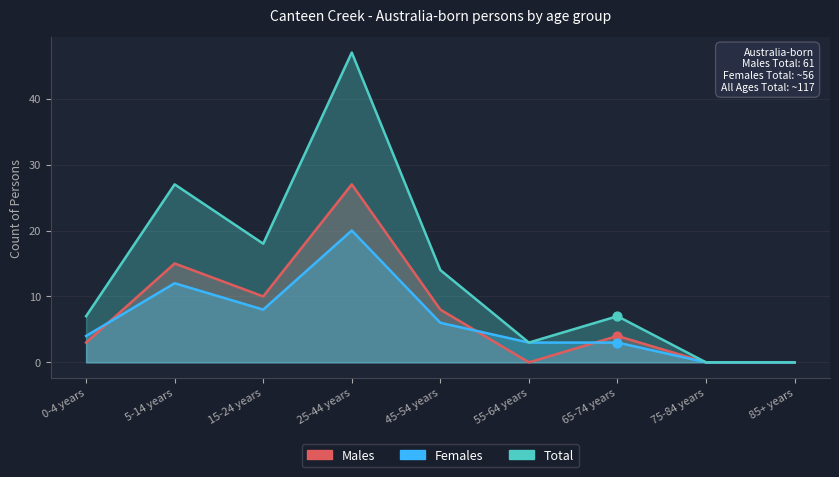

Which series reaches the maximum Y coordinate?

Total